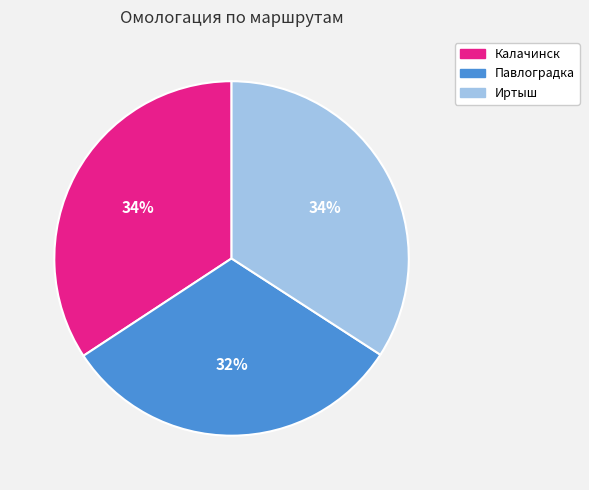

Combined, do Павлоградка and Калачинск account for over 50%?

Yes